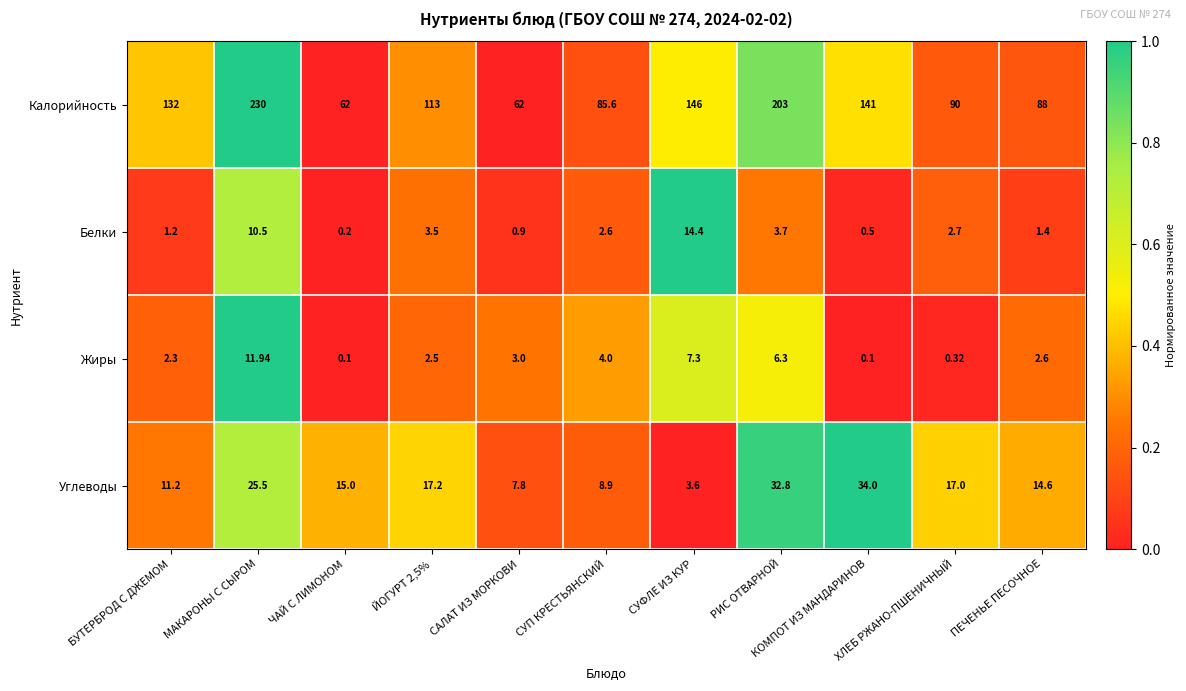

How many data points in Белки are less than 2?

5